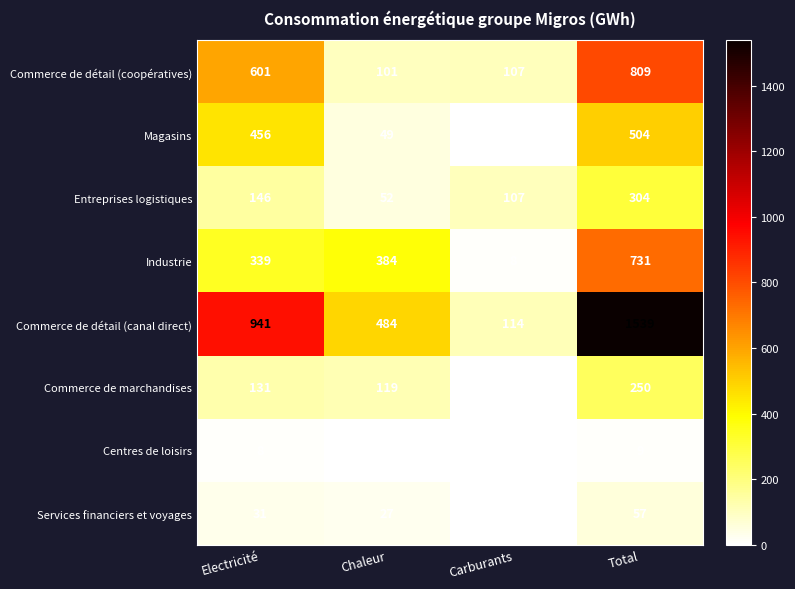

Which series has the widest spread of values?

Commerce de détail (canal direct)